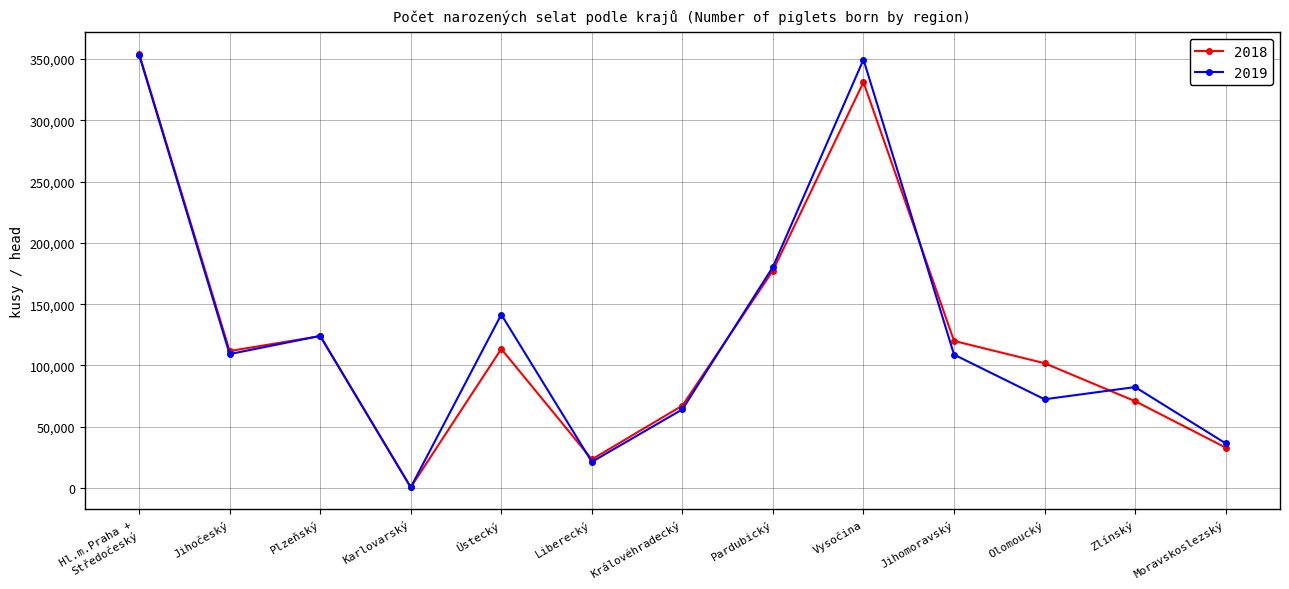

What is the label of the 2nd point from the left?

Jihočeský